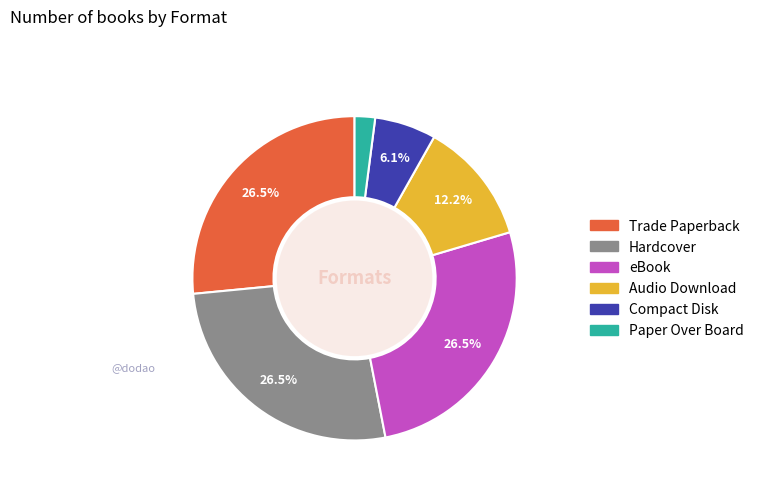

Does Trade Paperback account for over 50% of the chart?

No